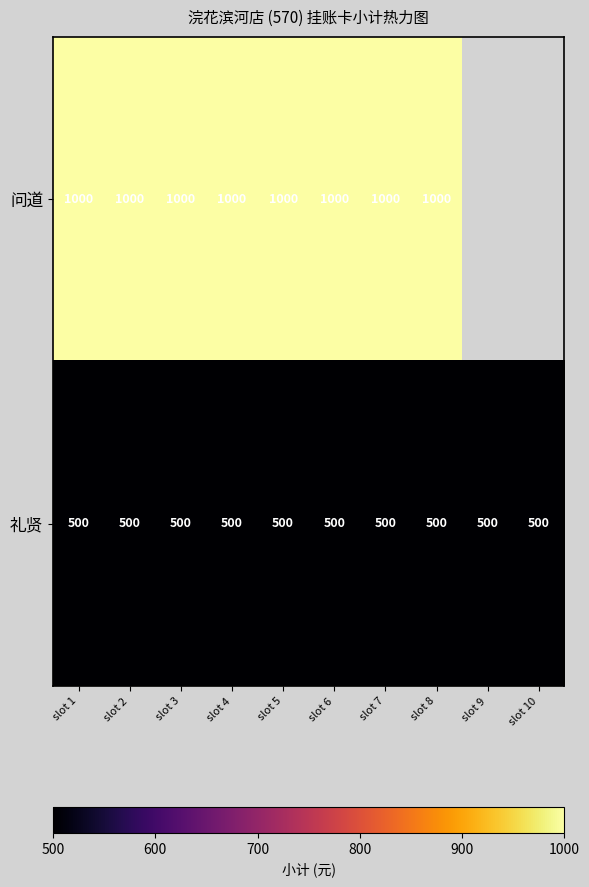

What is the highest value of the 礼贤 series?

500